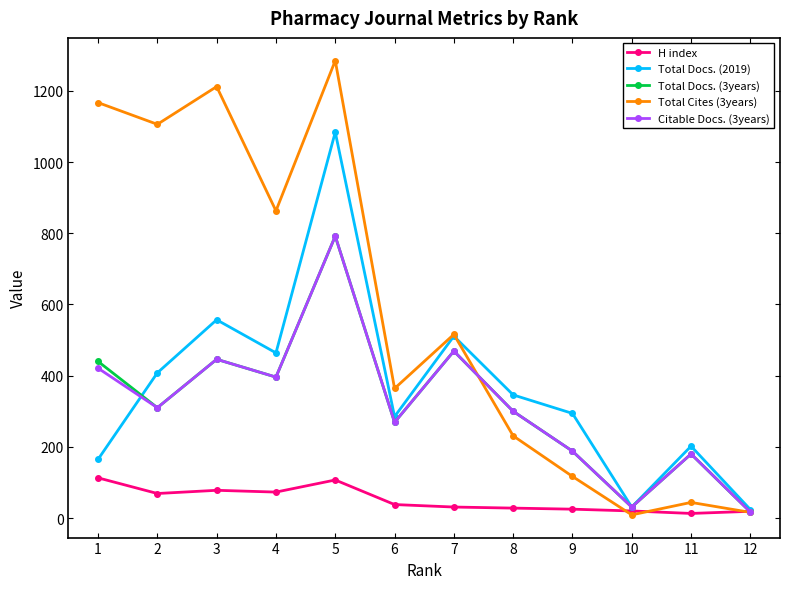

Where does the Citable Docs. (3years) series first go above 310?

1